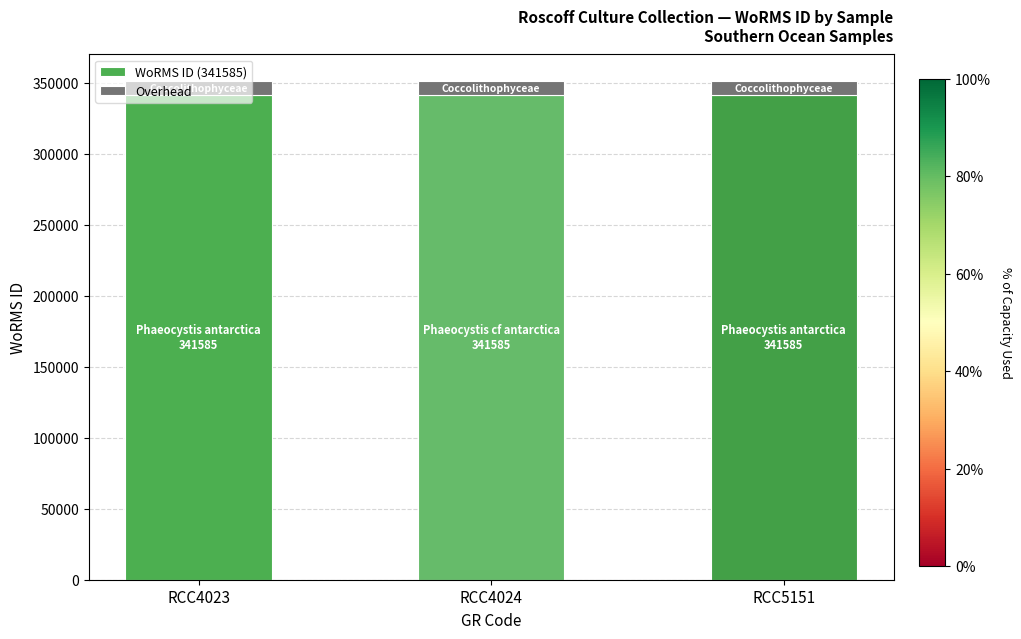

The value of WoRMS ID (341585) at RCC4024 is 341585. True or false?

True